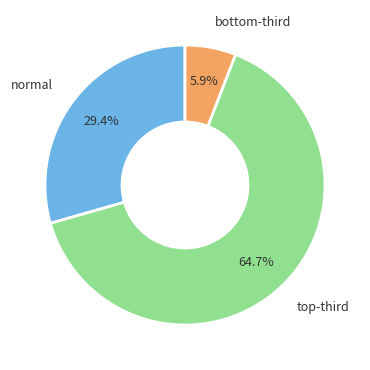

Does normal account for over 50% of the chart?

No